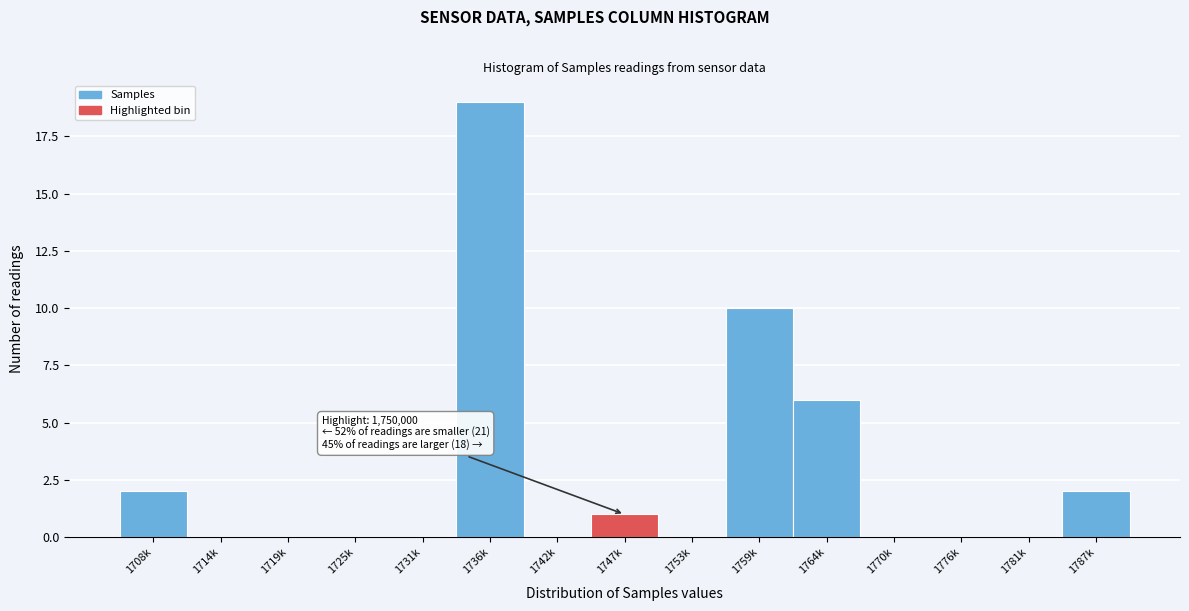

Reading left to right, list all the values displayed in this chart.

1708k=2	1714k=0	1719k=0	1725k=0	1731k=0	1736k=19	1742k=0	1747k=1	1753k=0	1759k=10	1764k=6	1770k=0	1776k=0	1781k=0	1787k=2